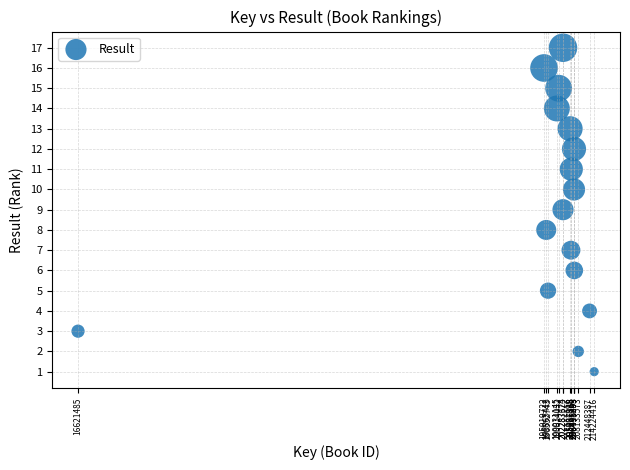

What is the range of X values (max minus min)?

197602931